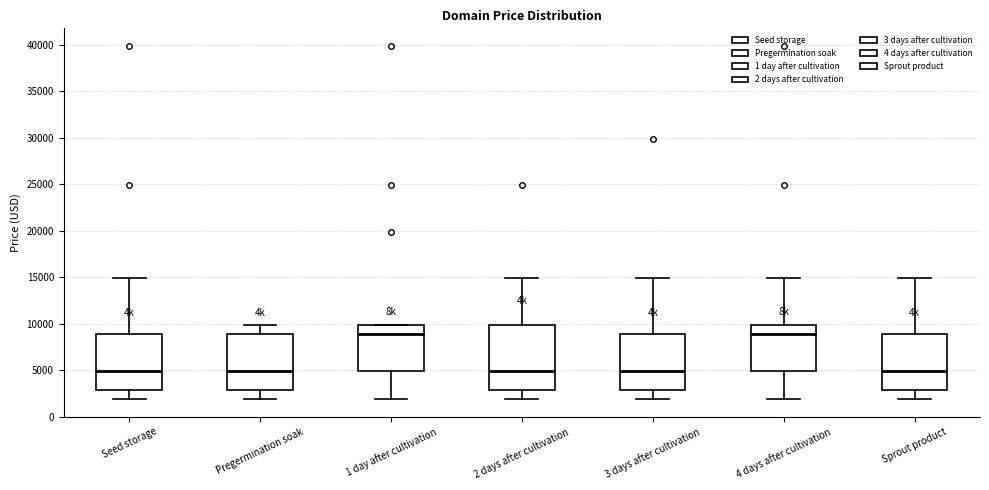

Where does the lower whisker of the box for Pregermination soak end on the y-axis? The values are not printed on the chart, so give them approximately, as read against the axis.

2000